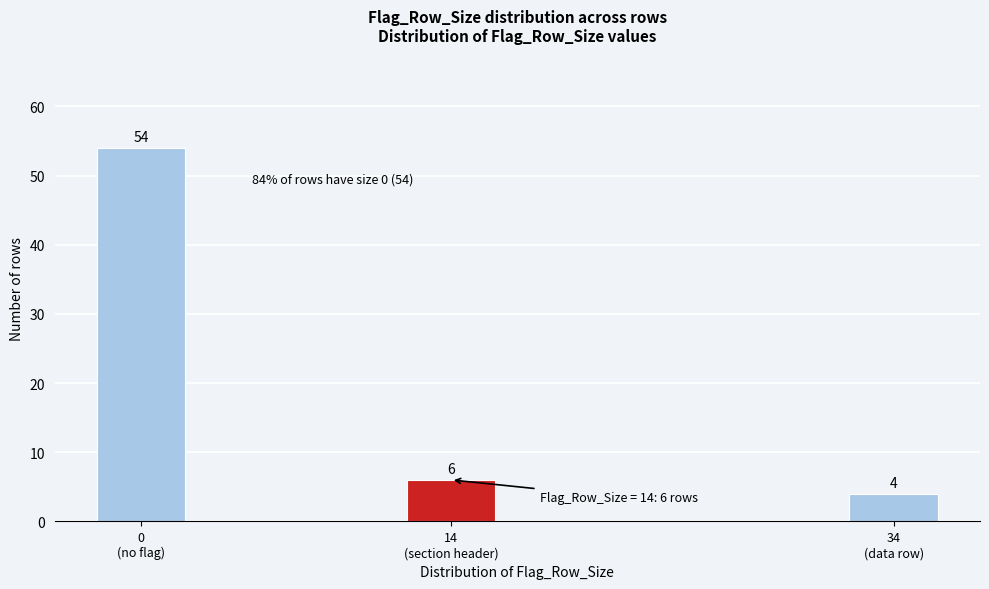

Reading left to right, what are all the values shown in this chart?

54	6	4